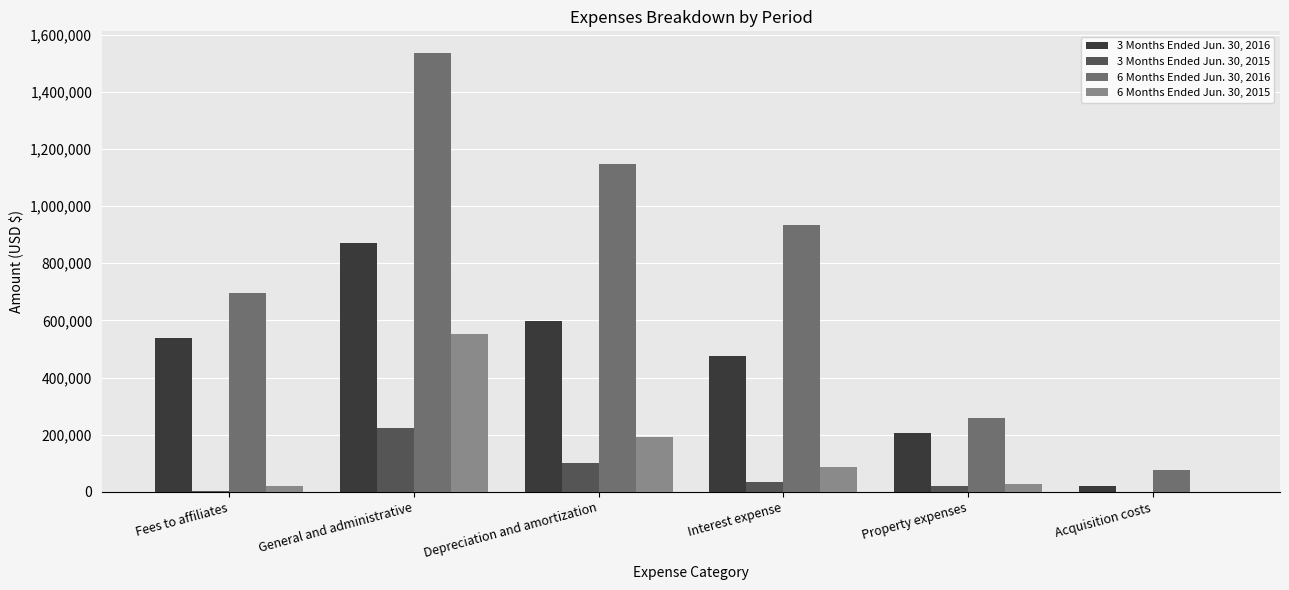

What is the sum of the 3 Months Ended Jun. 30, 2015 values at General and administrative and Property expenses?

244539